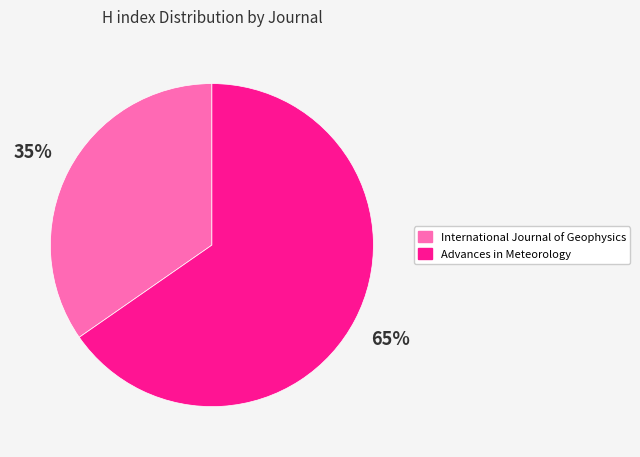

Rank the categories by value from lowest to highest.

International Journal of Geophysics, Advances in Meteorology